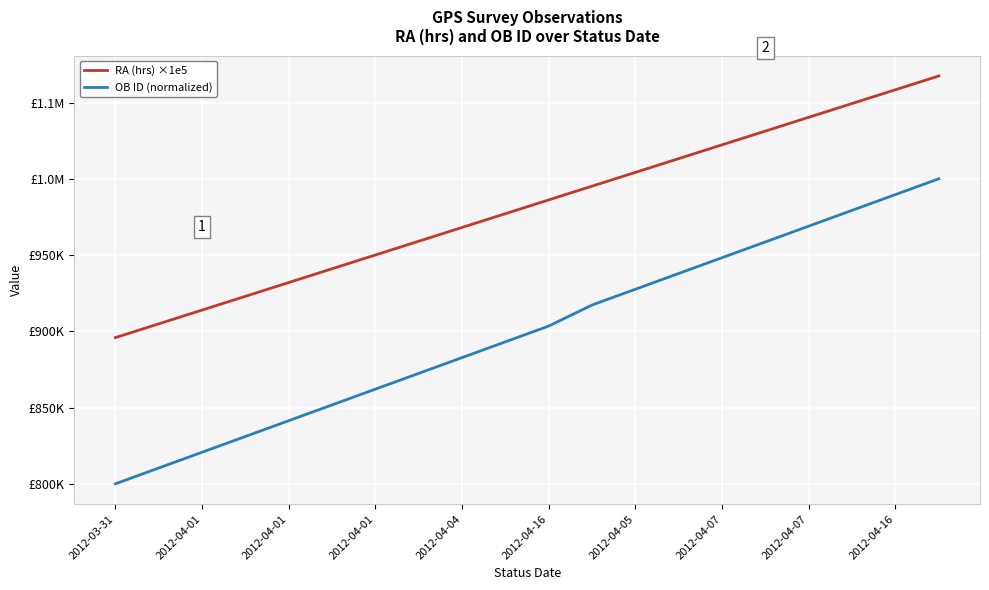

Reading left to right, extract all data points from this chart.

RA (hrs) ×1e5: 895855.3	904885.3	913915.3	922944.7	931974.7	941004.7	950034.7	959064.7	968094.7	977124.7	986154.7	995184.7	1004214.7	1013244.7	1022274.7	1031304.7	1040334.7	1049364.0	1058394.0	1067424.0
OB ID (normalized): 800000.0	810344.8	820689.7	831034.5	841379.3	851724.1	862069.0	872413.8	882758.6	893103.4	903448.3	917241.4	927586.2	937931.0	948275.9	958620.7	968965.5	979310.3	989655.2	1000000.0